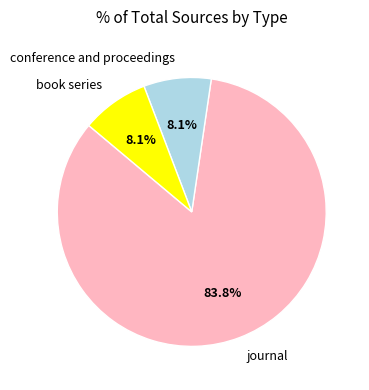

Which slice is the largest?

journal